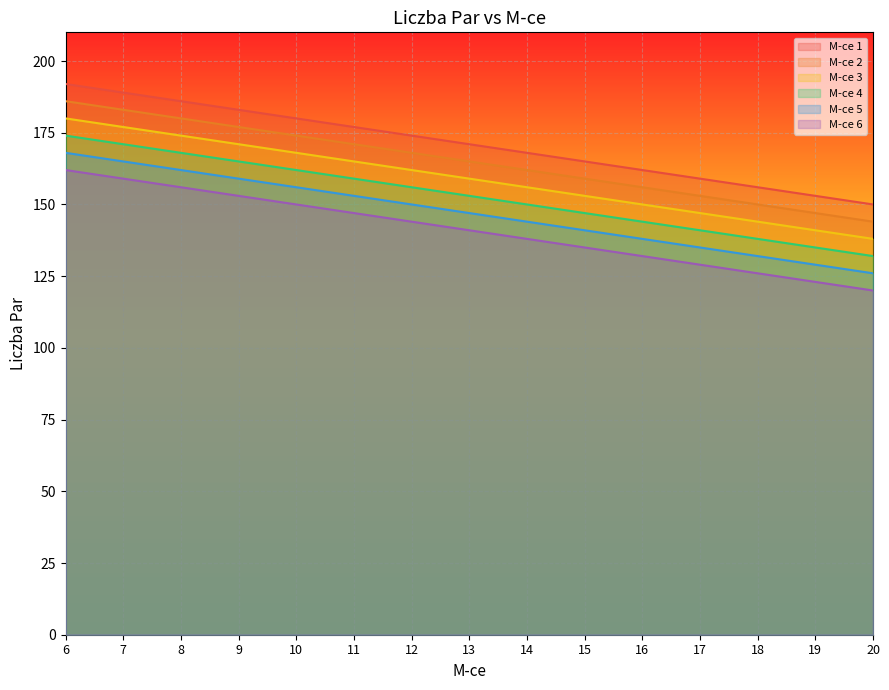

What is the value of the M-ce 2 point at the 9th from the left?

162